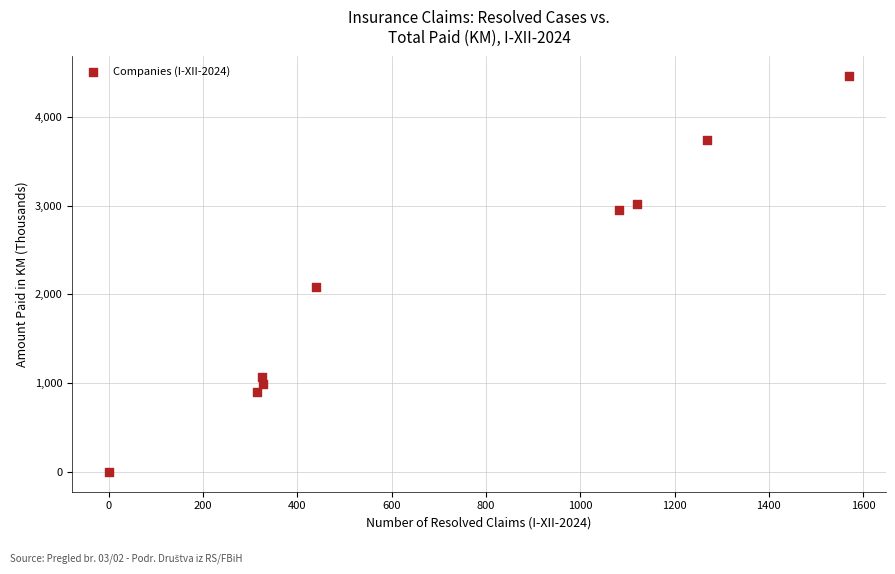

What Y value in the scatter plot is closest to 2228?

2084.4